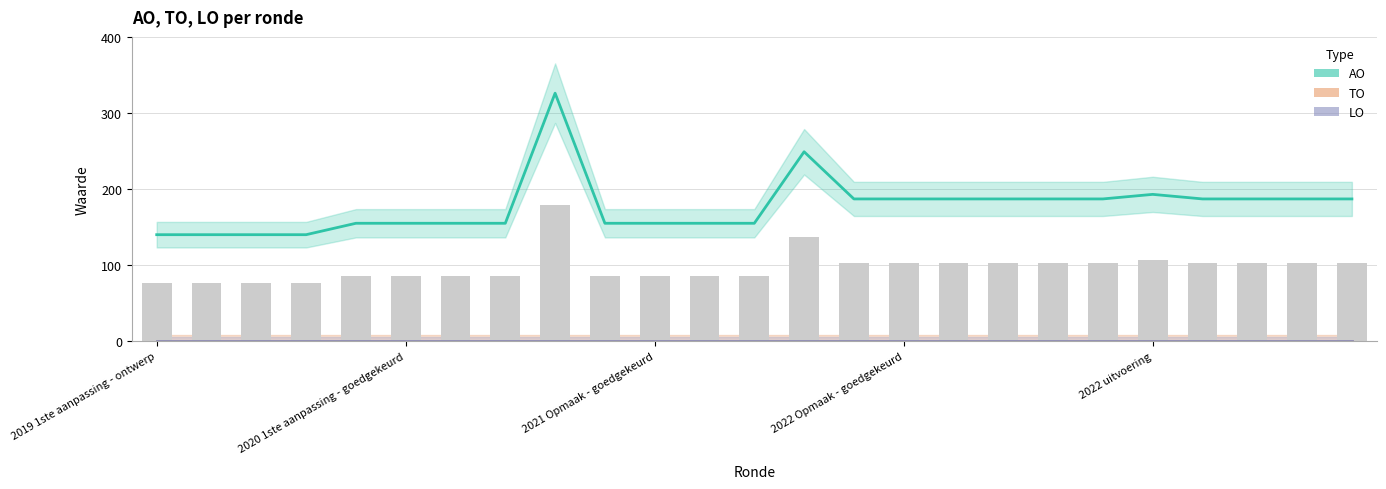

What is the total value across all series at 6?

155